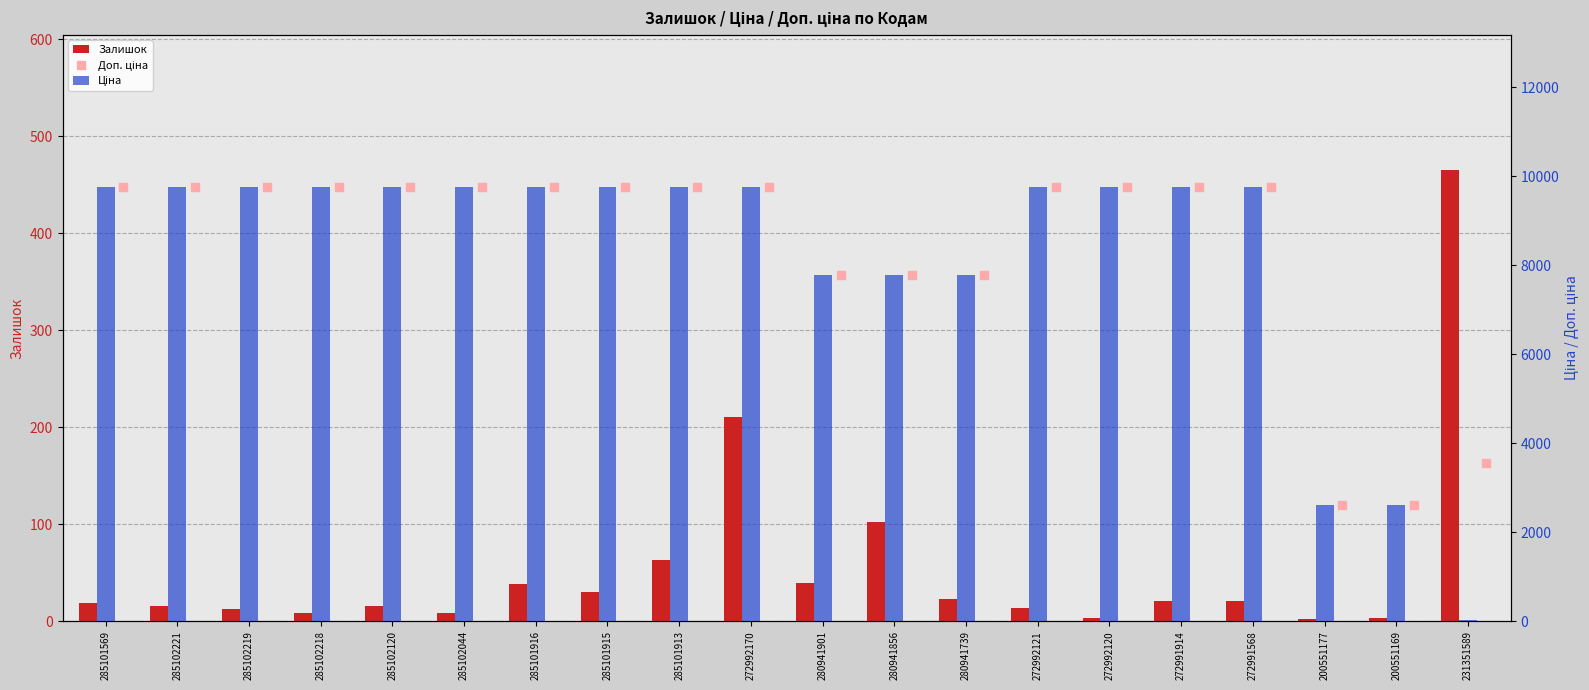

Which series contains the lowest Y value?

Залишок